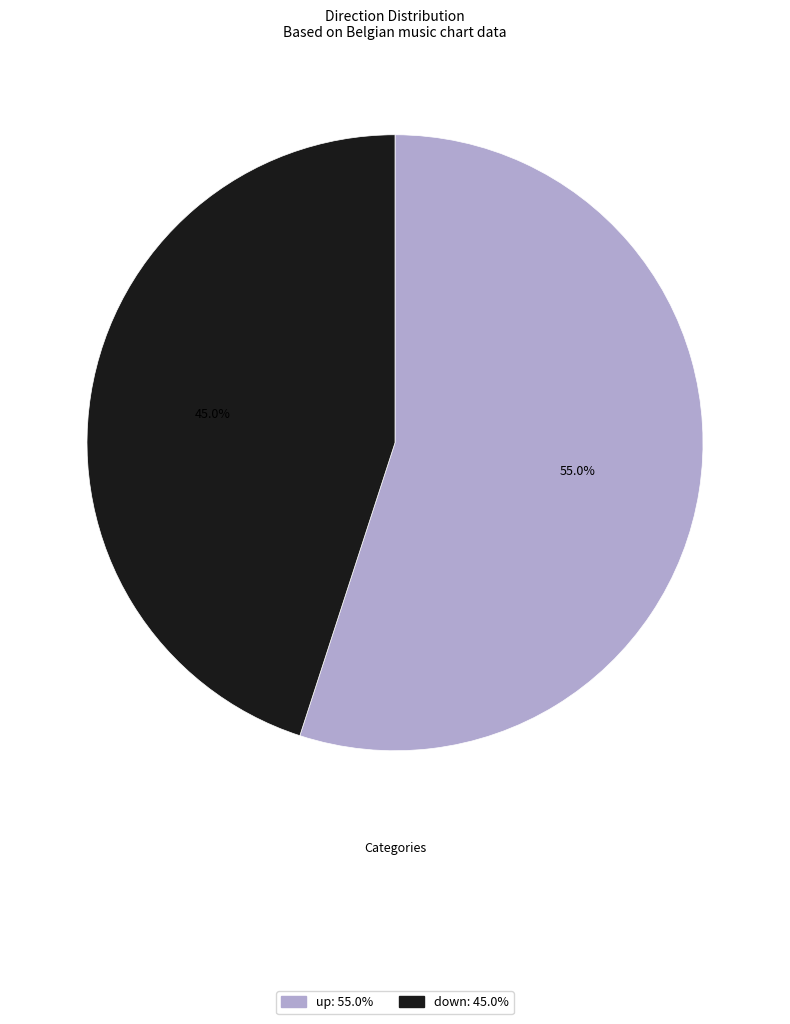

Is it true that down is 53% of the pie?

False